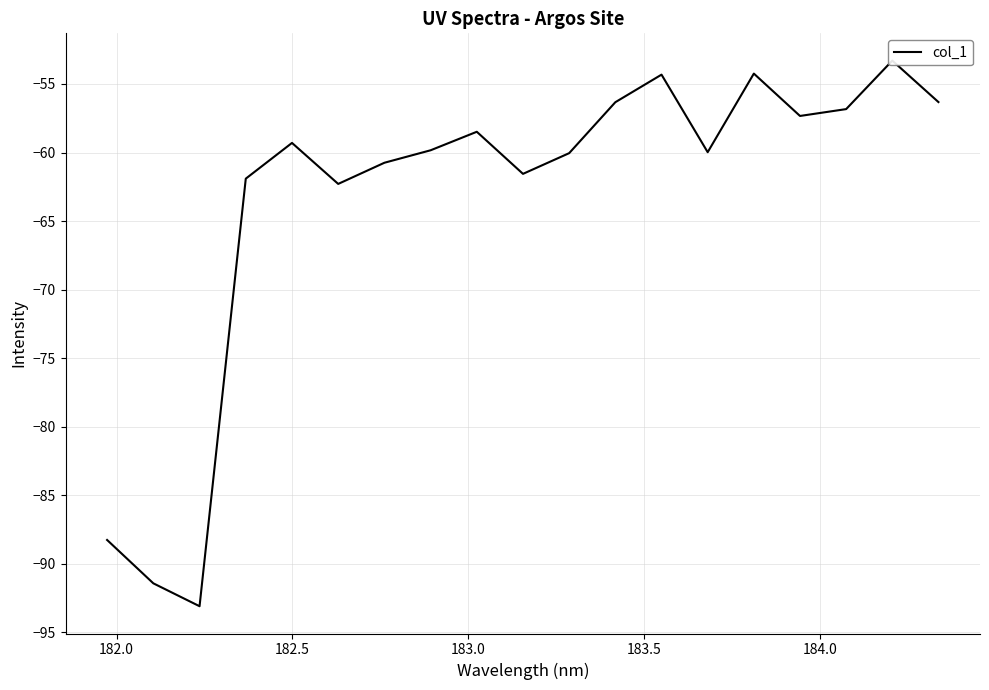

How many points are lower than both their immediate neighbors (excluding endpoints)?

5